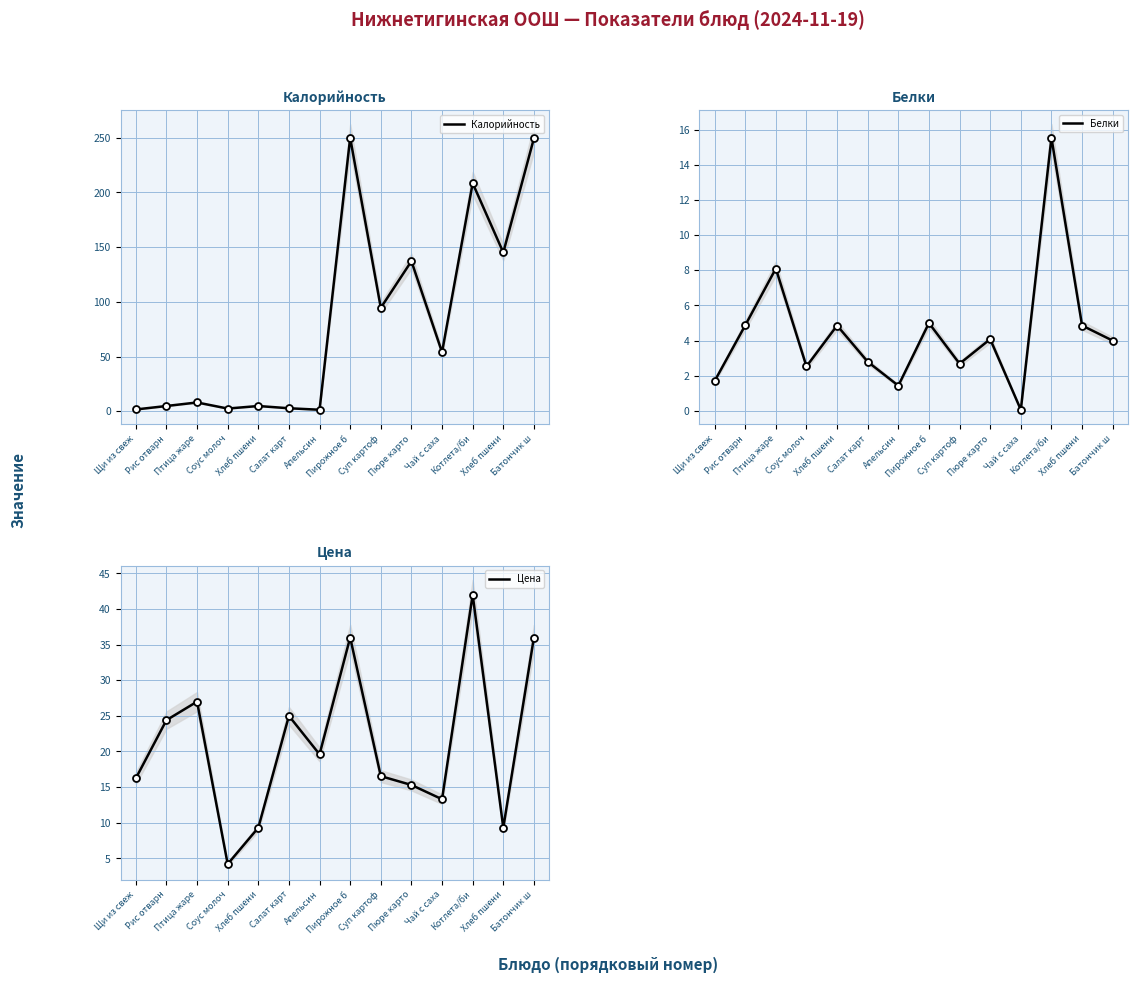

True or false: Белки and Цена intersect in this chart.

False